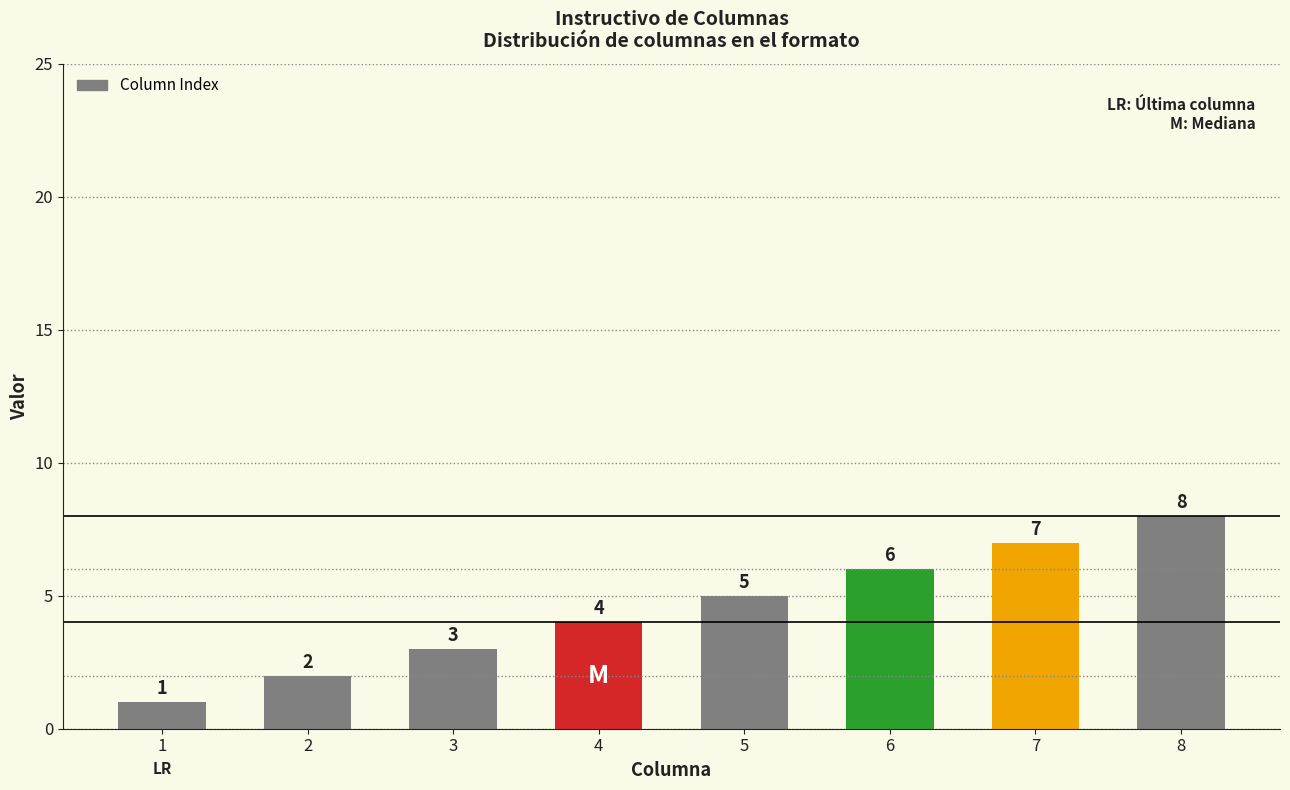

What is the sum of the values at 6 and 1?

7